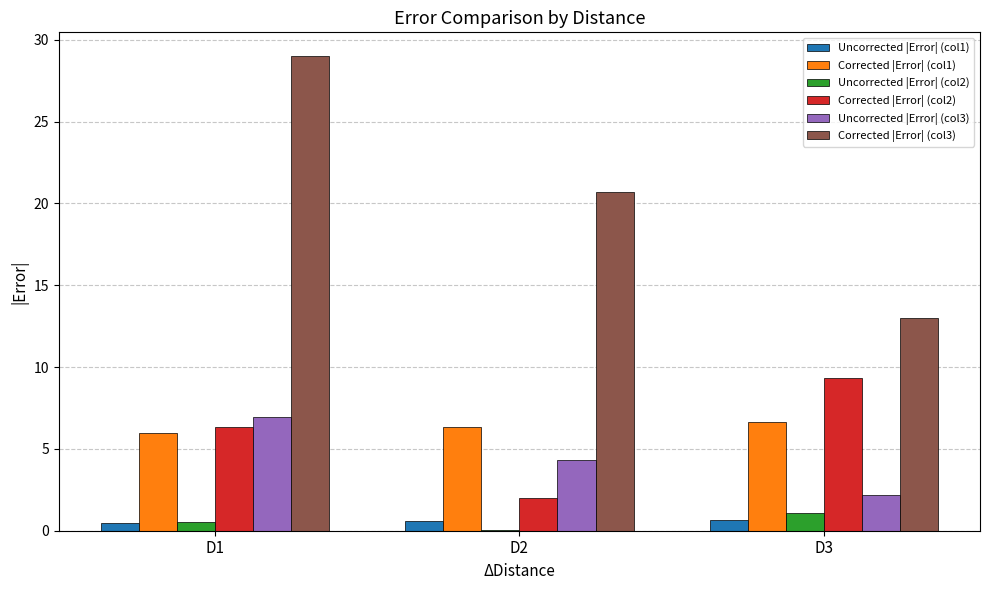

How many groups of bars are there?

3